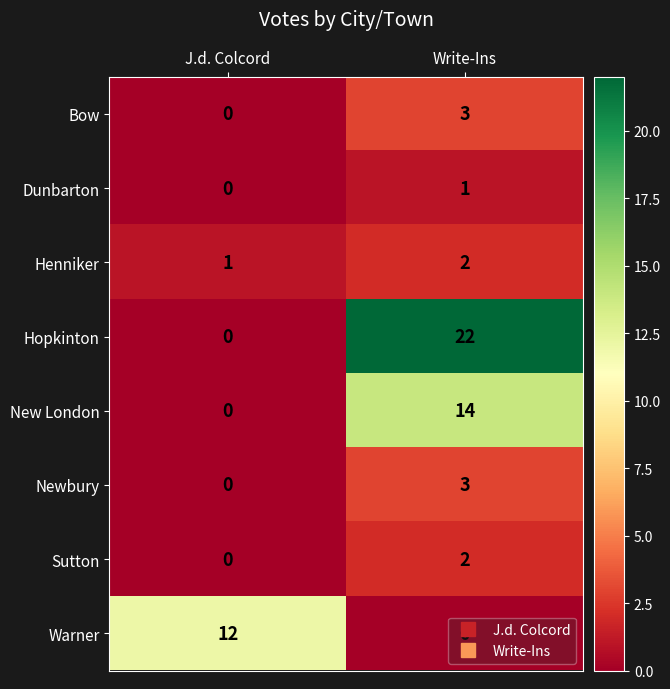

The value of Dunbarton at Write-Ins is 1. True or false?

True